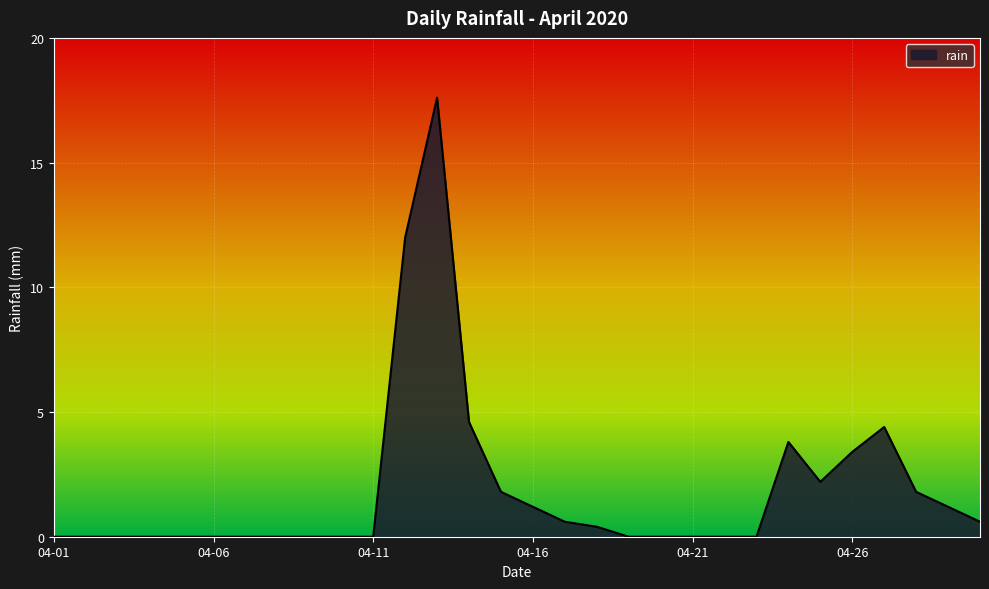

What is the greatest value displayed?

17.6